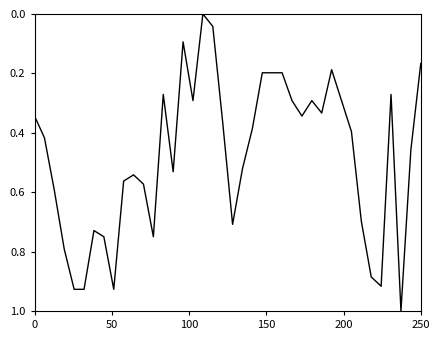

What is the greatest value displayed?

1.0